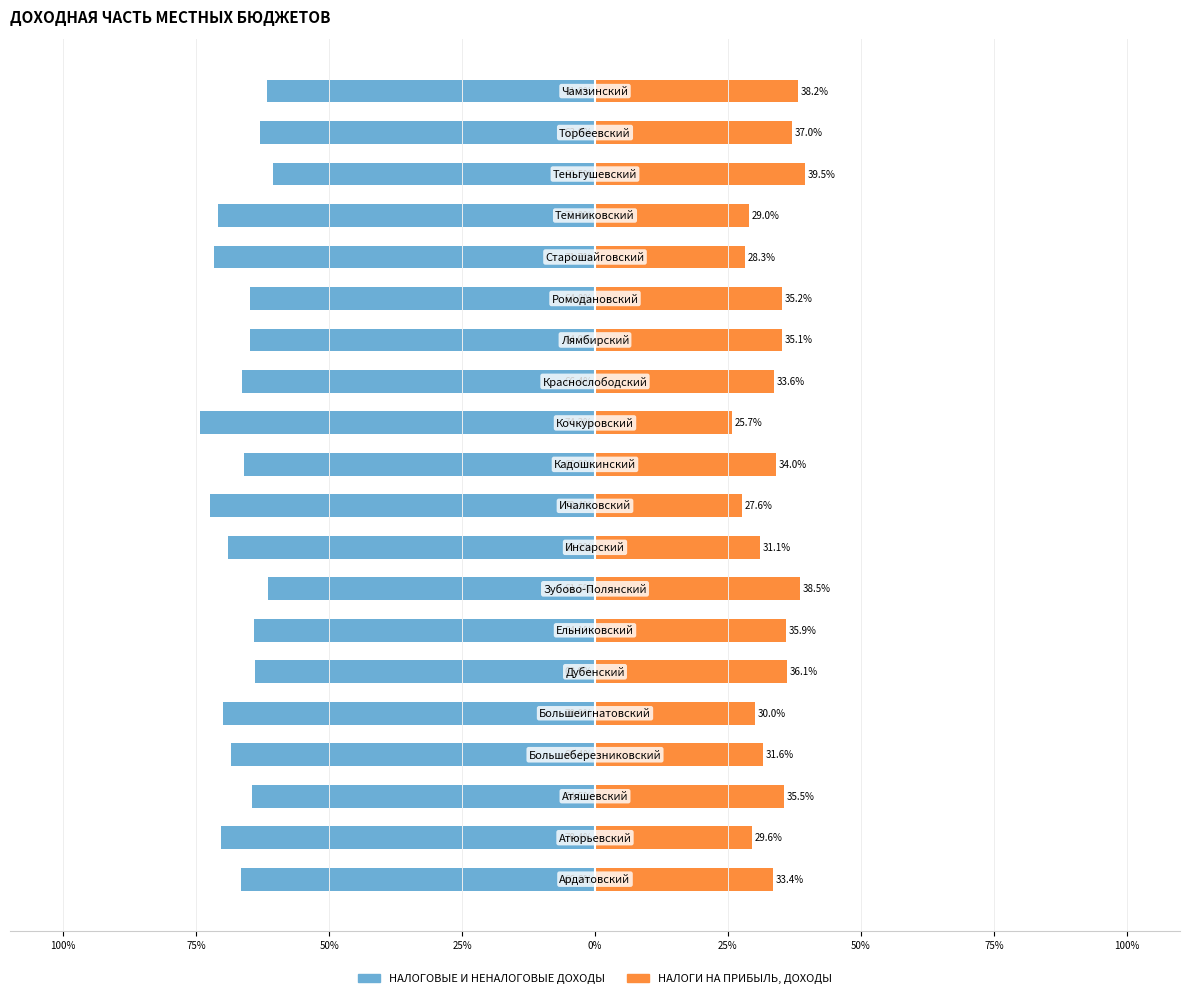

Does the chart contain stacked bars?

No